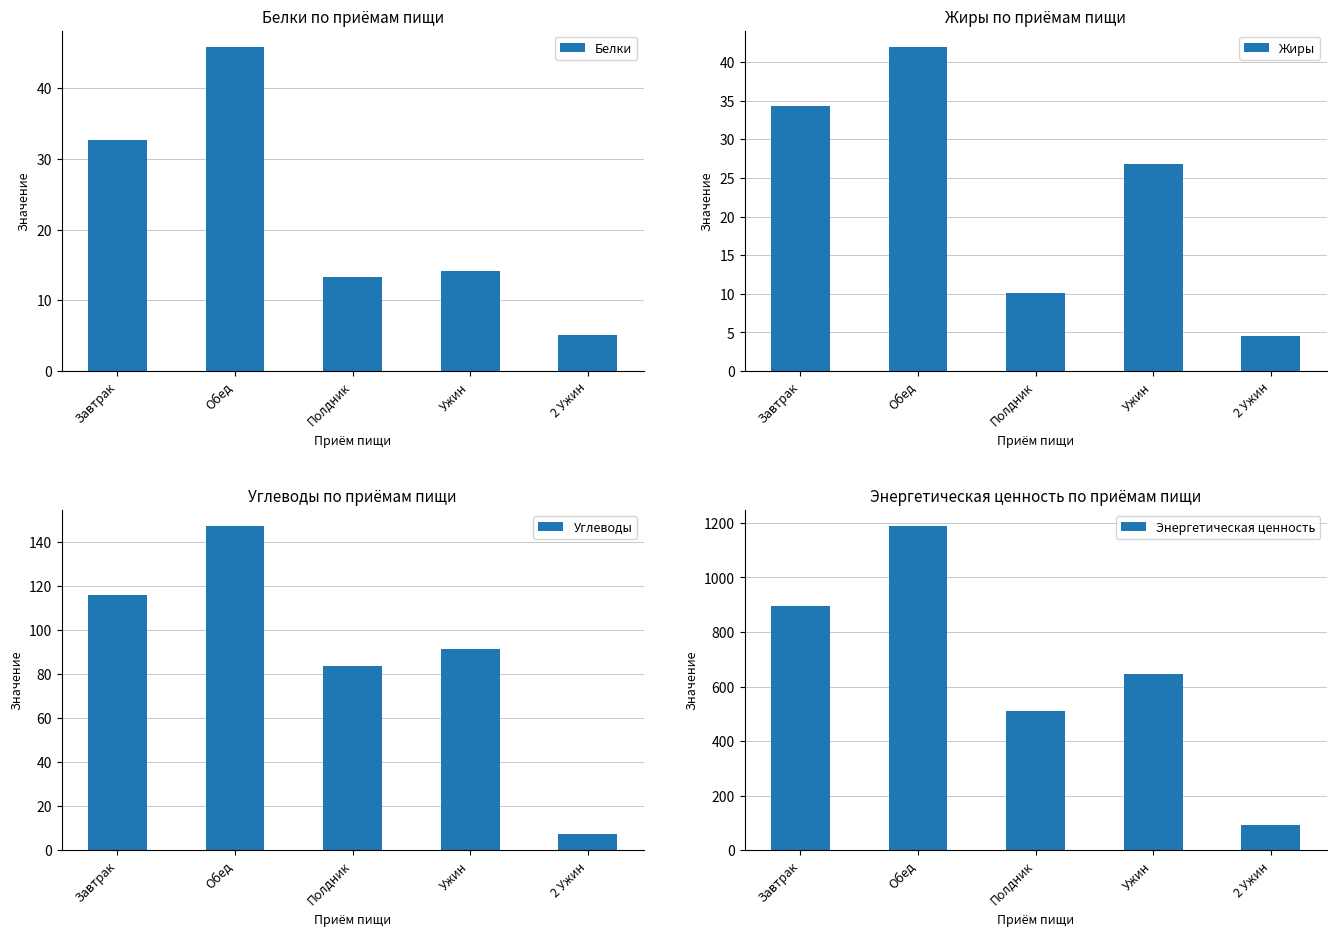

Where does the Энергетическая ценность series first go above 645?

Завтрак